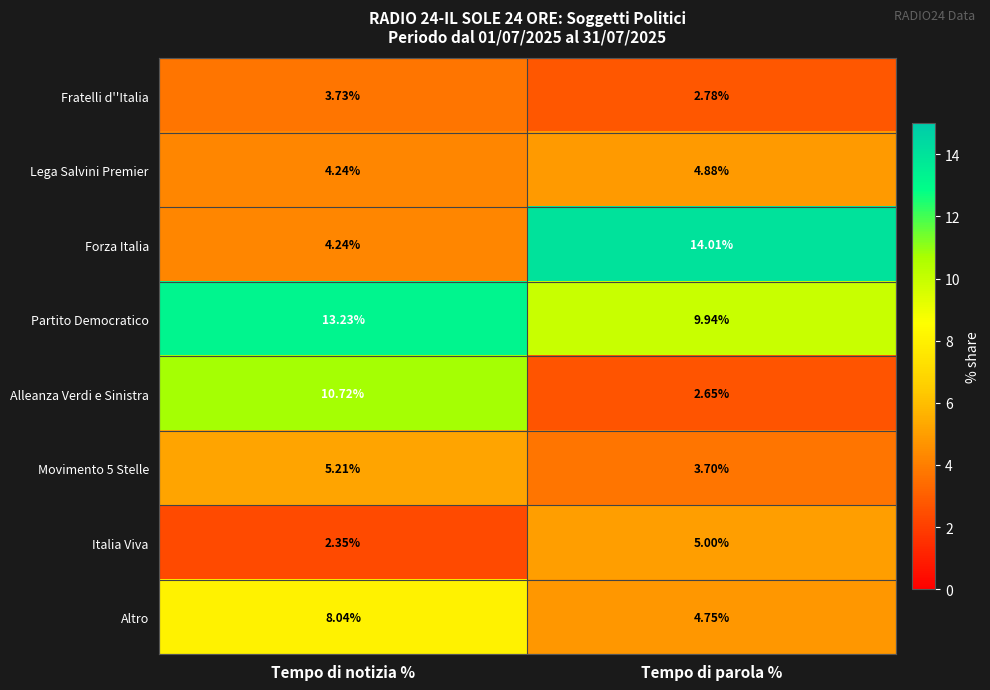

Which label corresponds to the largest value in the chart?

Tempo di parola %